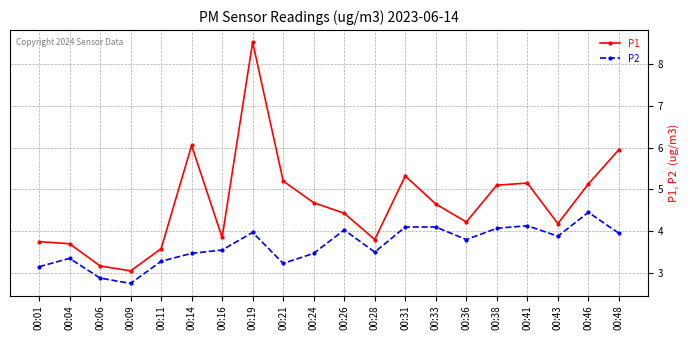

What is the sum of all P2 values?

73.1